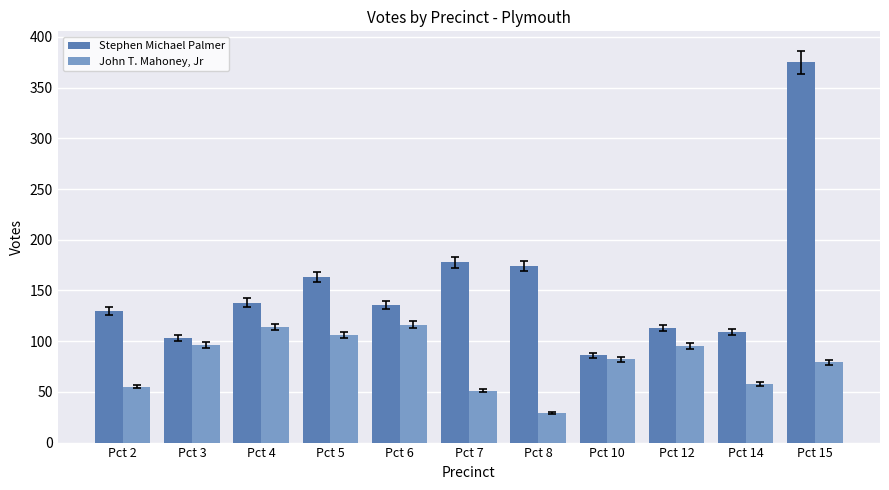

At Pct 10, list the series in order from smallest to largest.

John T. Mahoney, Jr, Stephen Michael Palmer